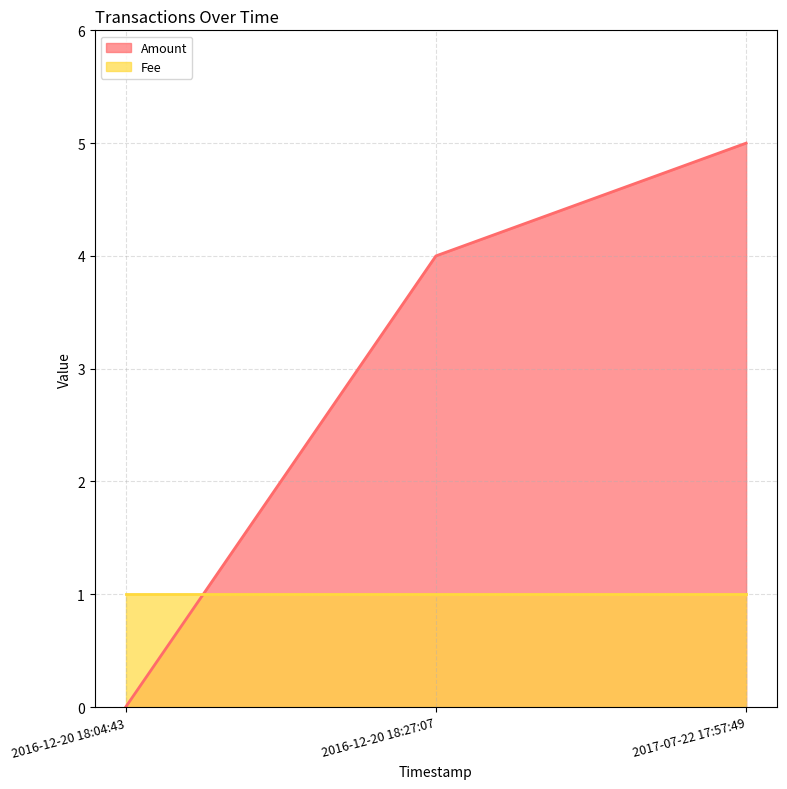

What is the average value?

3